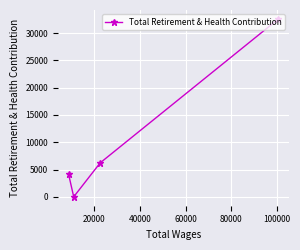

What is the difference between the maximum and minimum values?

32595